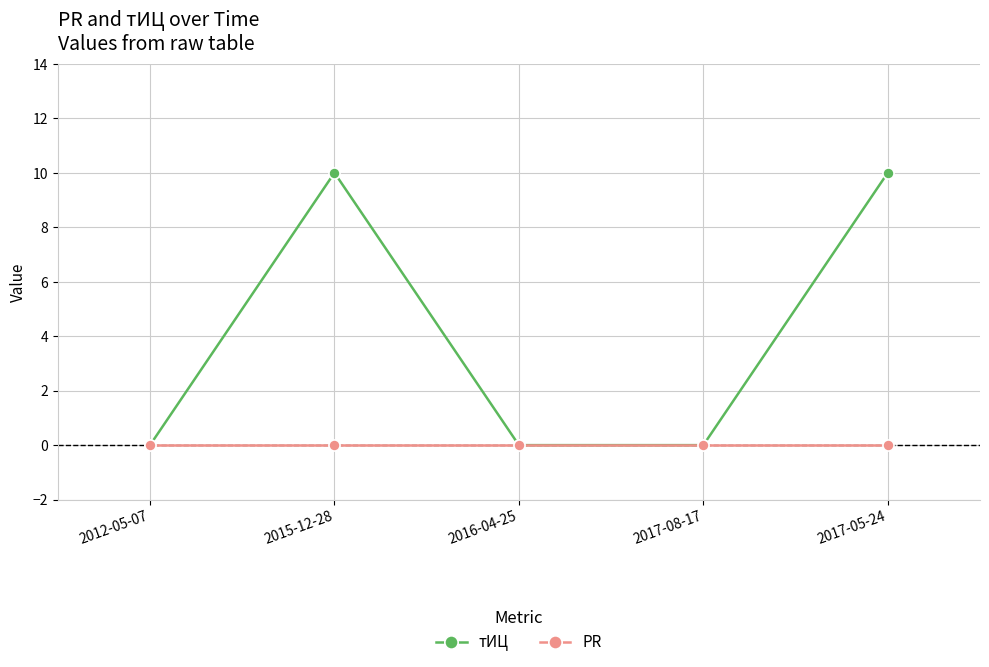

Rank the series by their average value, from lowest to highest.

PR, тИЦ